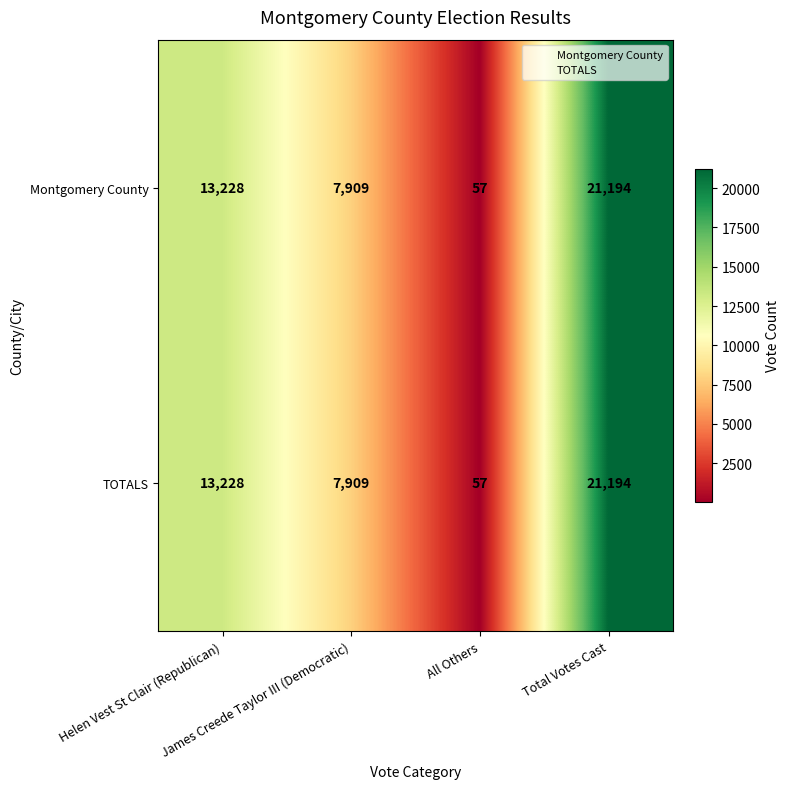

At which category does the chart reach its peak across all series?

Total Votes Cast